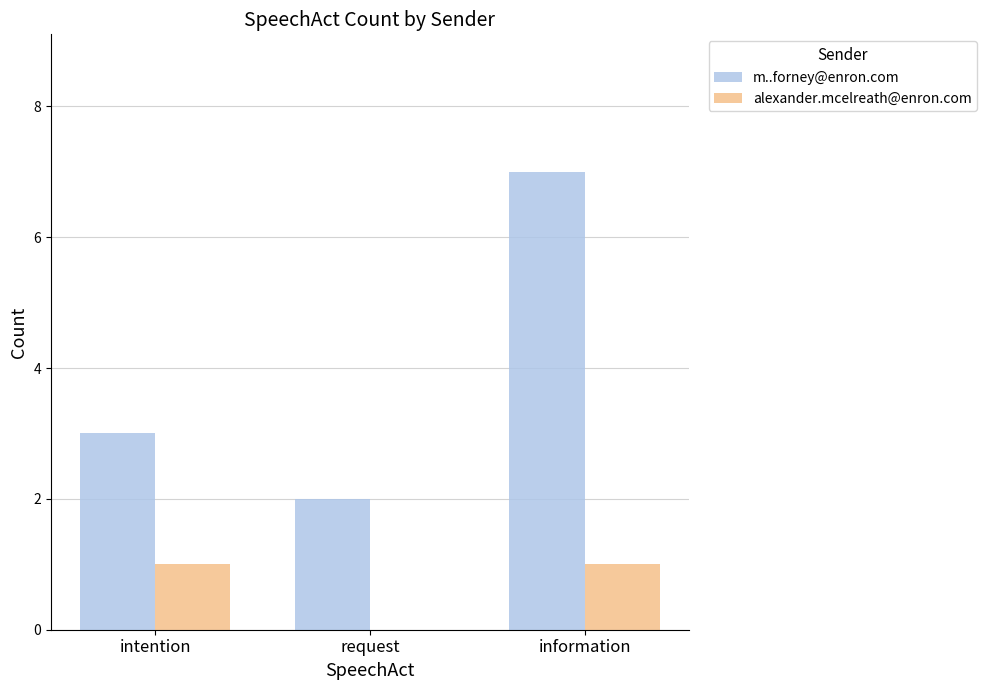

What is the sum of all alexander.mcelreath@enron.com values?

2